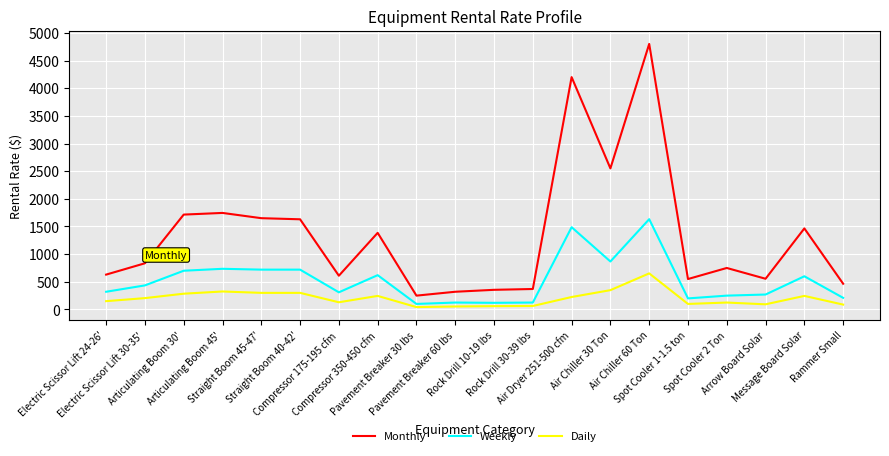

Count the number of categories in the chart.

20